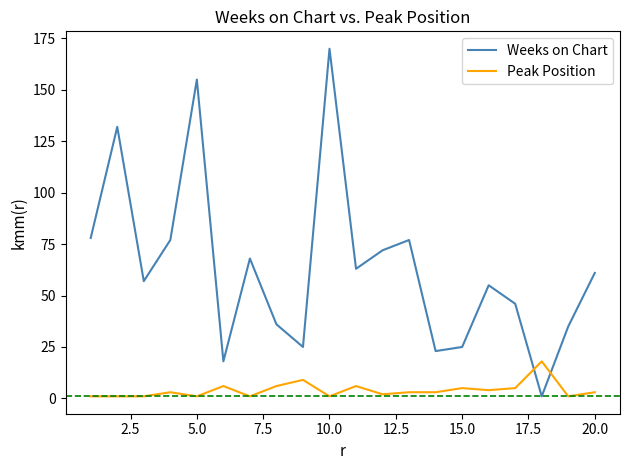

How many times do Peak Position and Weeks on Chart cross each other?

2